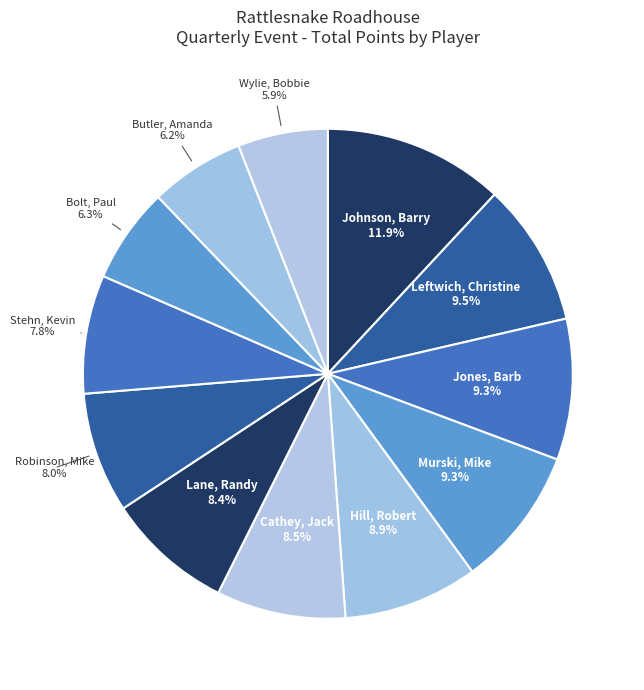

How many segments does this pie chart have?

12